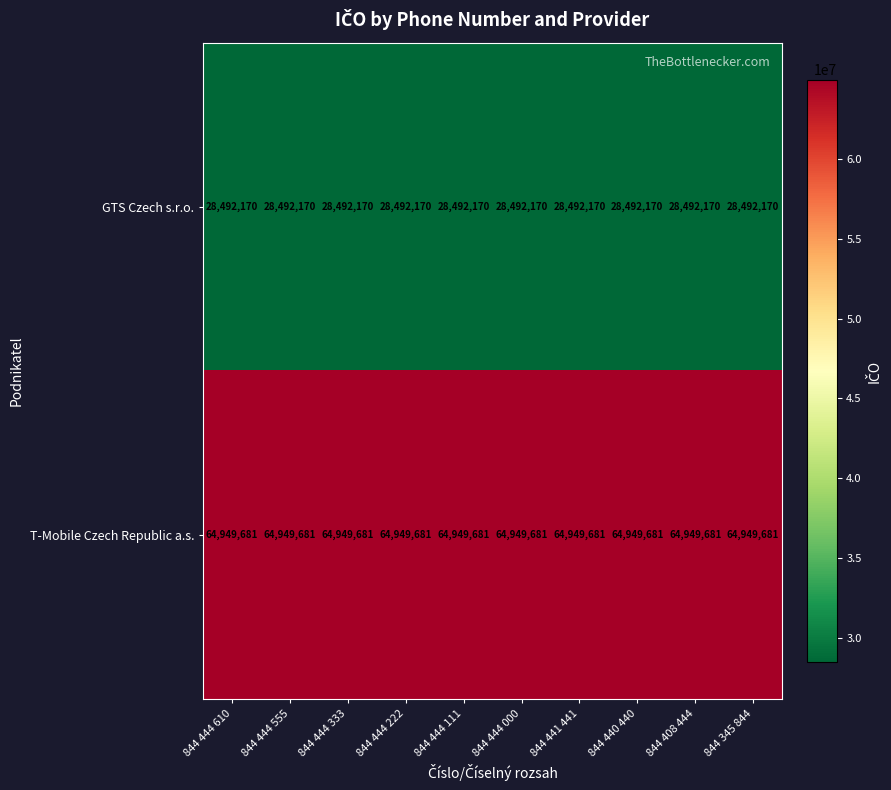

What is the average value of the GTS Czech s.r.o. series?

28492170